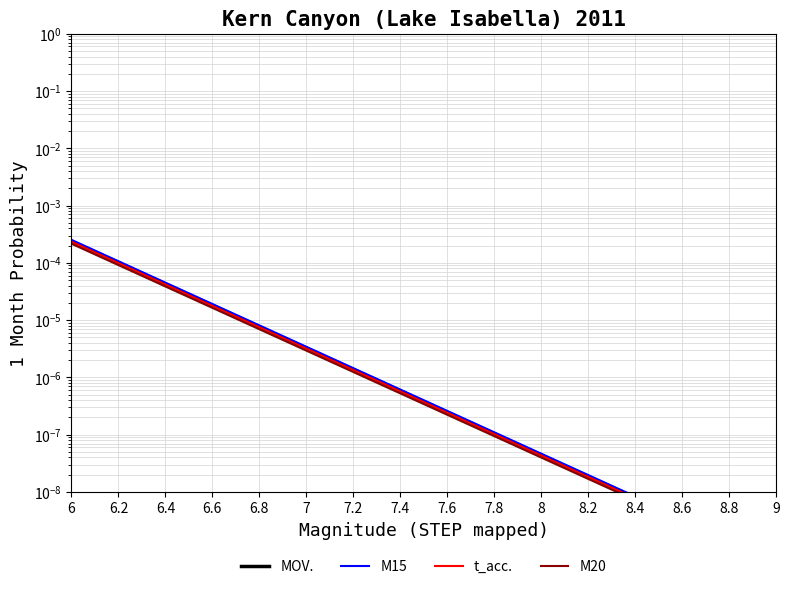

What are all the series names shown in the legend?

MOV., M15, t_acc., M20